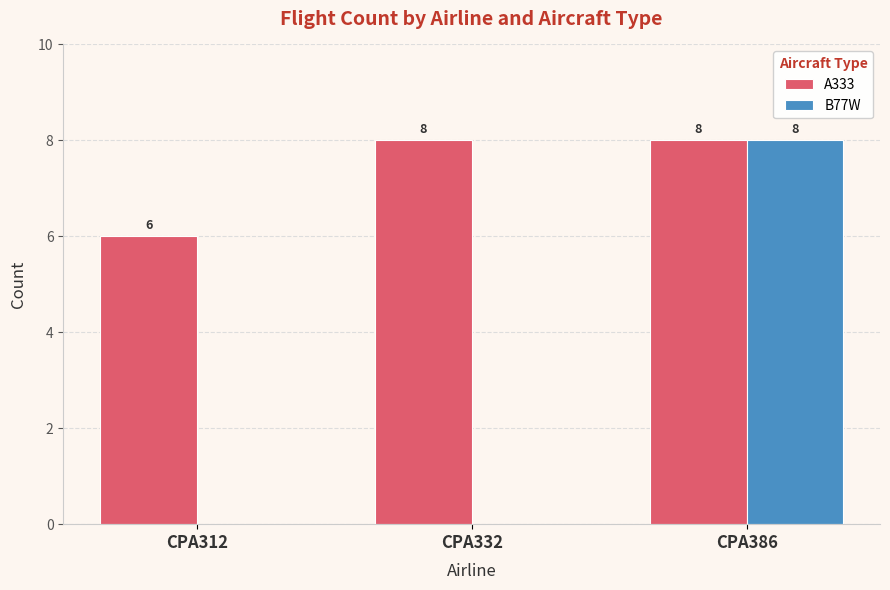

Between CPA332 and CPA386, which series saw the biggest shift?

B77W